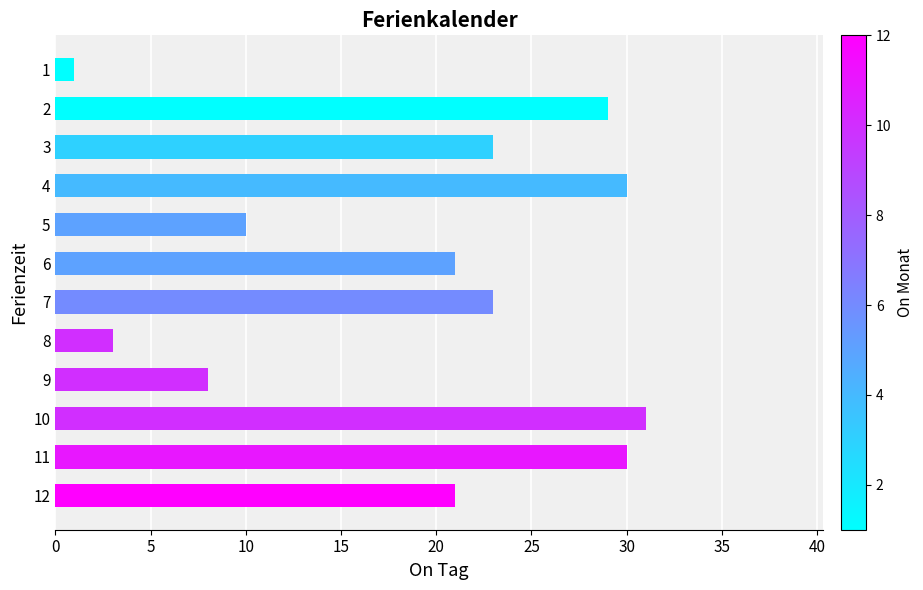

What is the smallest value displayed?

1